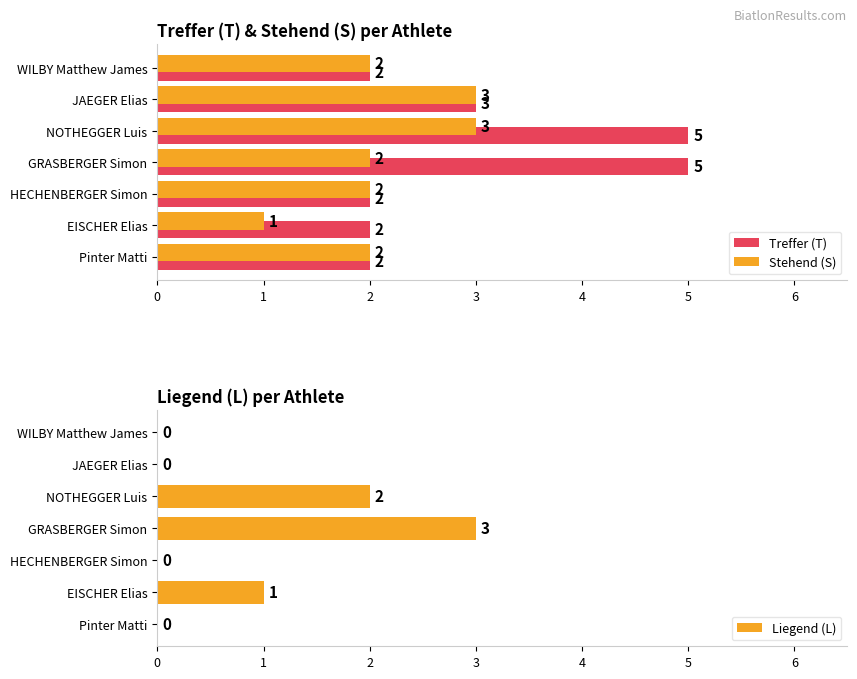

Reading left to right, extract all data points from this chart.

Treffer (T): 2	2	2	5	5	3	2
Stehend (S): 2	1	2	2	3	3	2
Liegend (L): 0	1	0	3	2	0	0